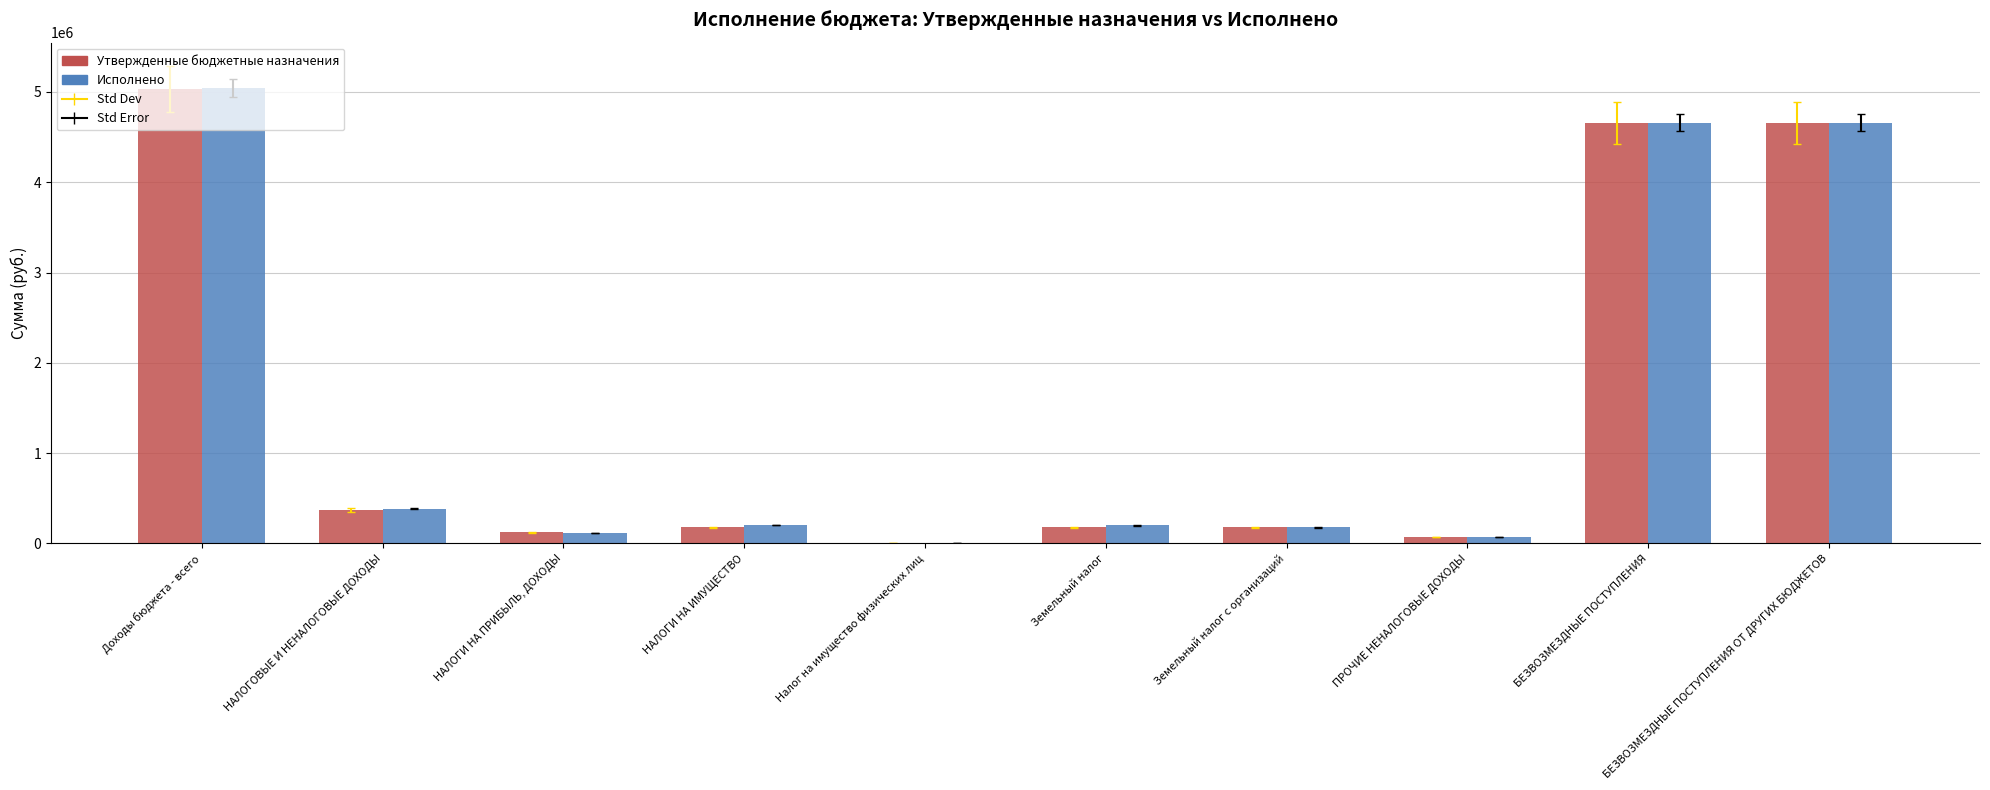

Between Доходы бюджета - всего and НАЛОГИ НА ИМУЩЕСТВО, which series saw the biggest shift?

Утвержденные бюджетные назначения